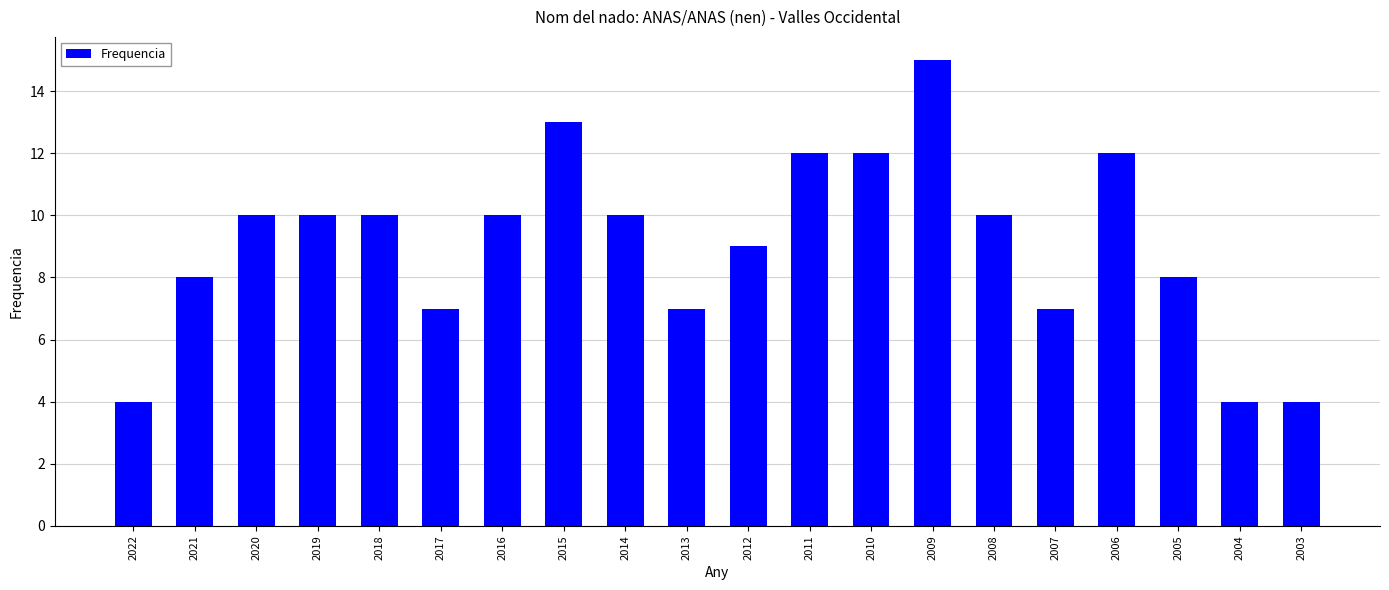

What is the value of the 3rd bar from the left?

10